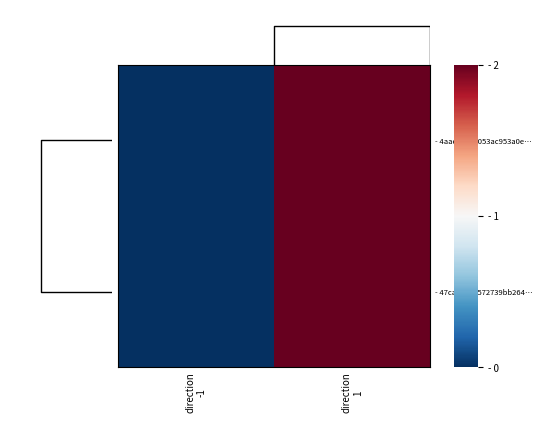

At direction 1, list the series in order from smallest to largest.

- 4aae9447c053ac953a0e…, - 47ca02e85572739bb264…